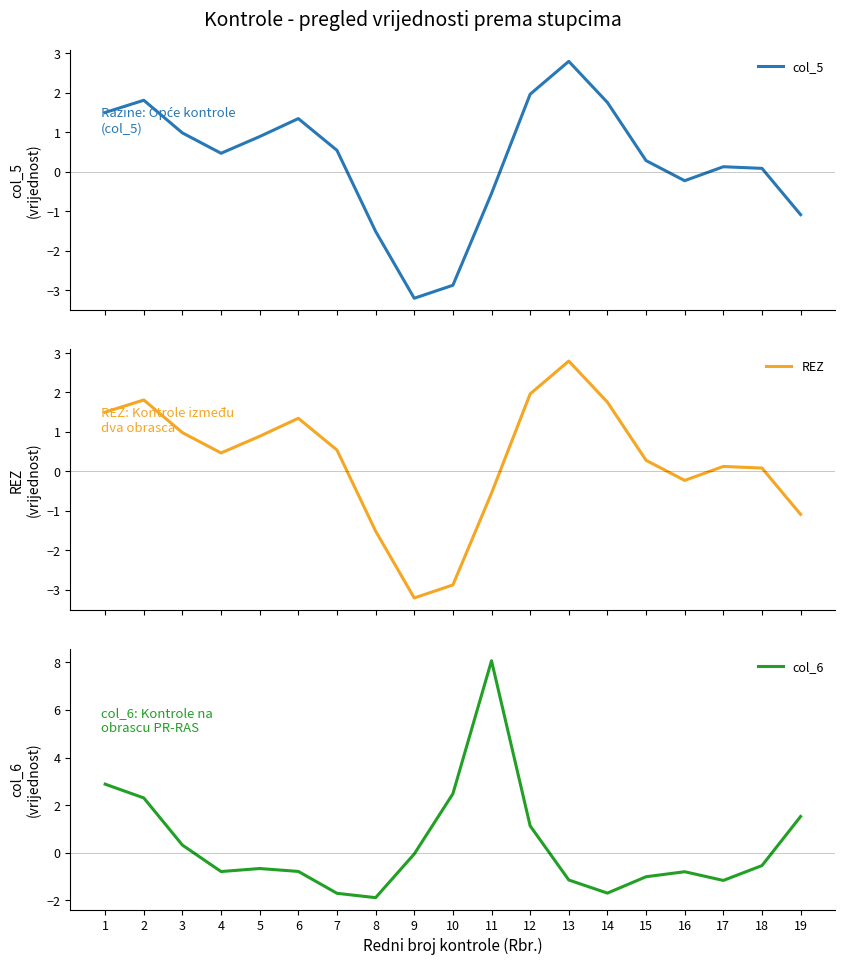

Which series has the largest total across all categories?

col_6